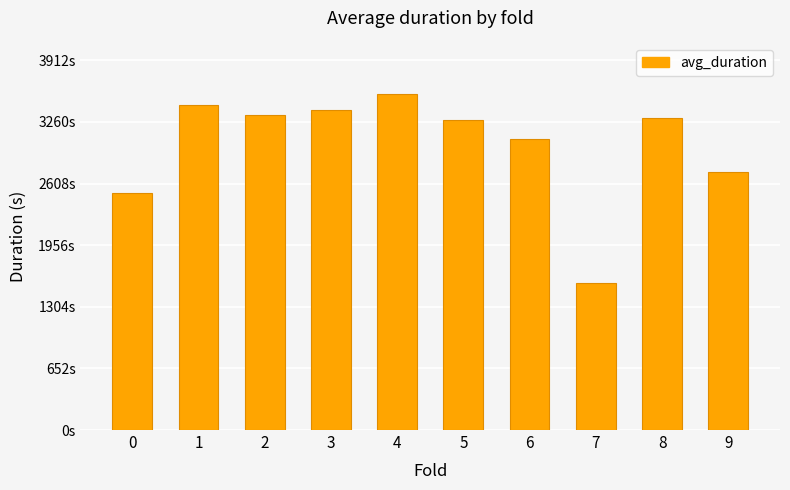

Does the chart contain any negative values?

No